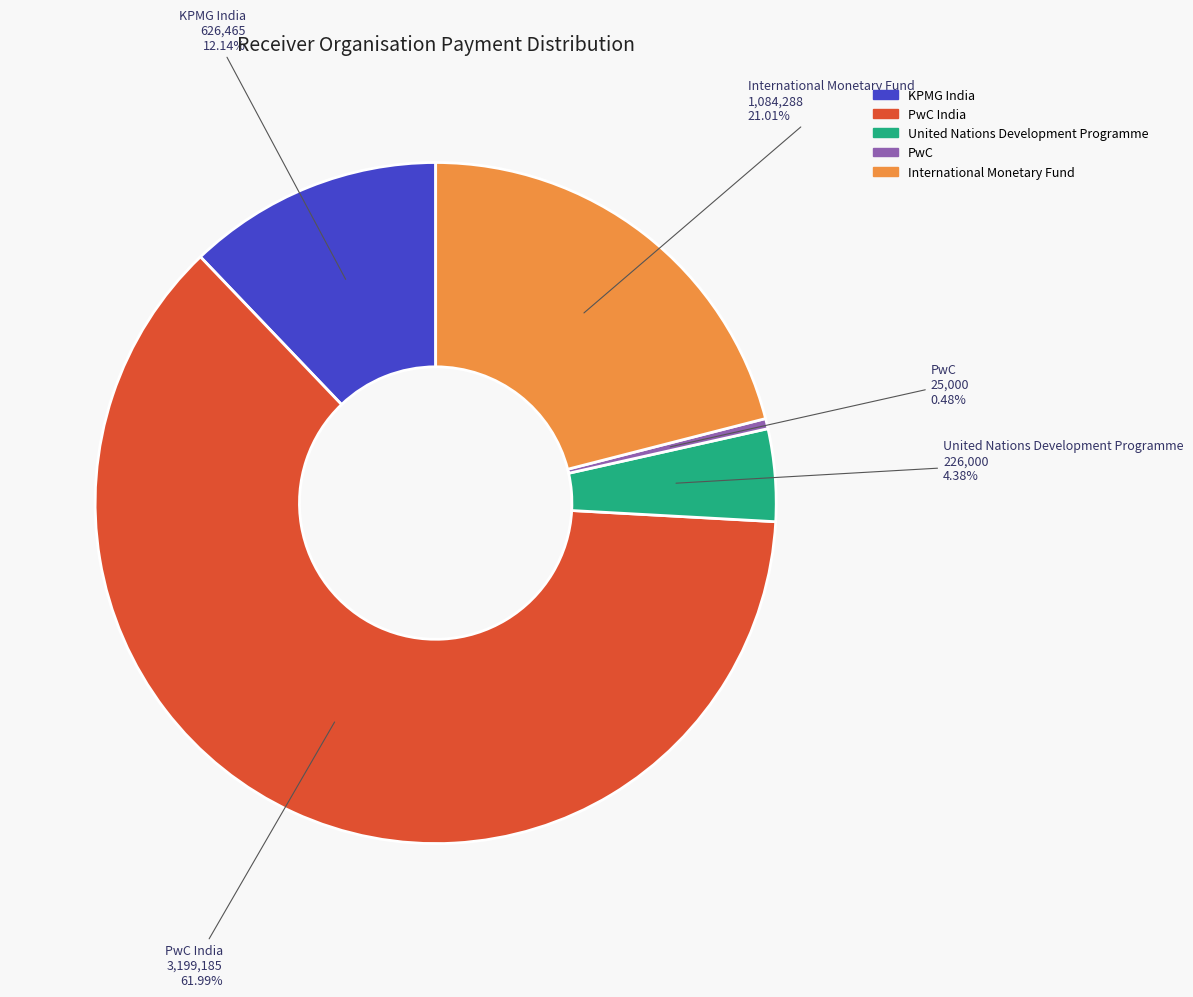

The United Nations Development Programme slice represents 4% of the pie. True or false?

True